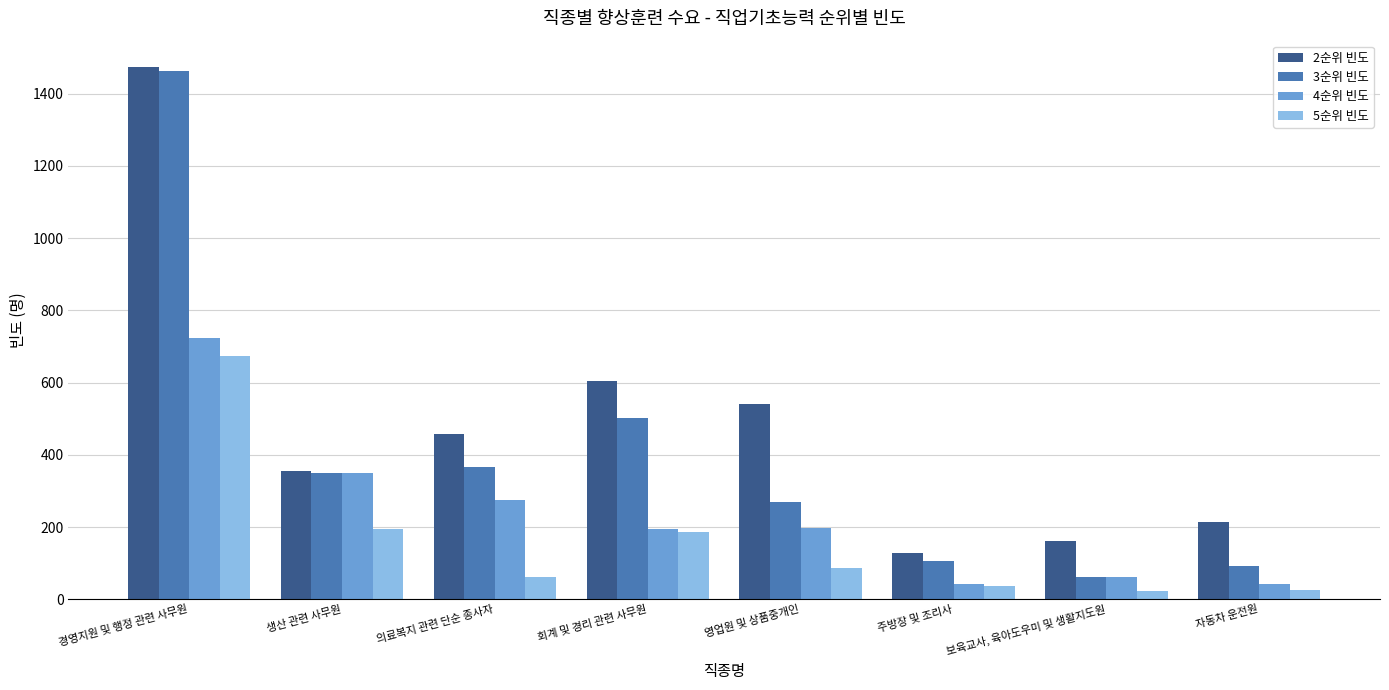

What is the value of the 2순위 빈도 bar at the 3rd from the left?

458